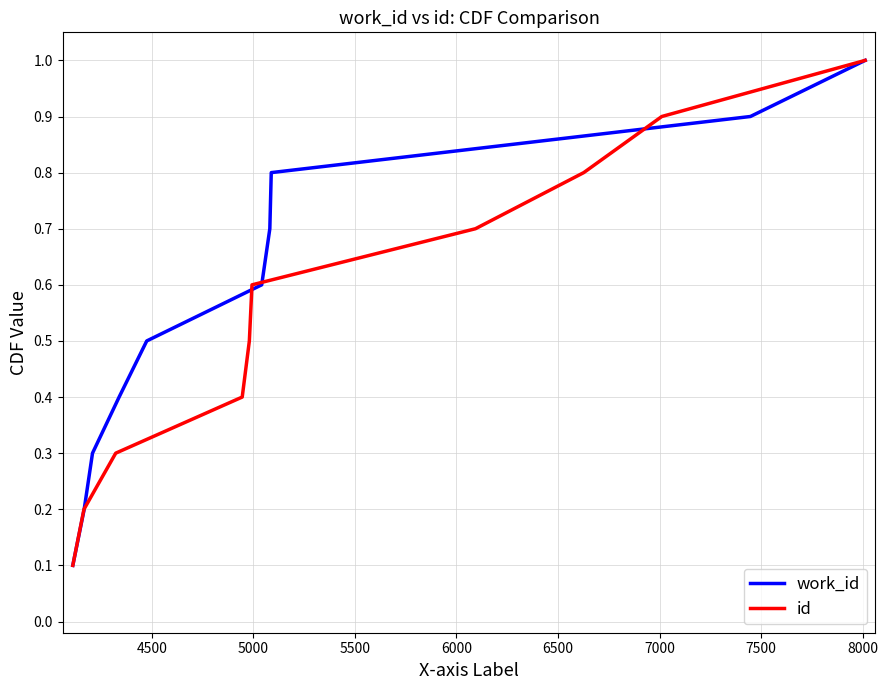

What is the value of the id point at the 3rd from the left?

0.3